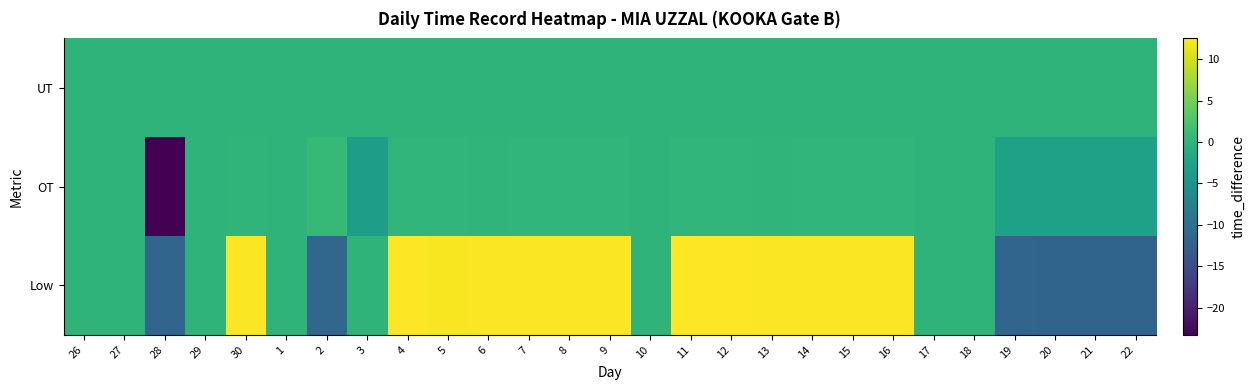

Reading left to right, extract all data points from this chart.

Low: 26=0.0	27=0.0	28=-11.6	29=0.0	30=12.3	1=0.0	2=-11.5	3=0.0	4=12.4	5=12.2	6=12.3	7=12.2	8=12.3	9=12.3	10=0.0	11=12.4	12=12.5	13=12.3	14=12.2	15=12.3	16=12.2	17=0.0	18=0.0	19=-11.6	20=-11.7	21=-11.7	22=-11.8
OT: 26=0.0	27=0.0	28=-23.3	29=0.0	30=0.2	1=0.0	2=0.7	3=-3.4	4=0.3	5=0.2	6=0.2	7=0.2	8=0.2	9=0.2	10=0.0	11=0.2	12=0.3	13=0.2	14=0.2	15=0.3	16=0.2	17=0.0	18=0.0	19=-2.8	20=-2.8	21=-2.8	22=-2.8
UT: 26=0.0	27=0.0	28=0.0	29=0.0	30=0.0	1=0.0	2=0.0	3=0.0	4=0.0	5=0.0	6=0.0	7=0.0	8=0.0	9=0.0	10=0.0	11=0.0	12=0.0	13=0.0	14=0.0	15=0.0	16=0.0	17=0.0	18=0.0	19=0.0	20=0.0	21=0.0	22=0.0